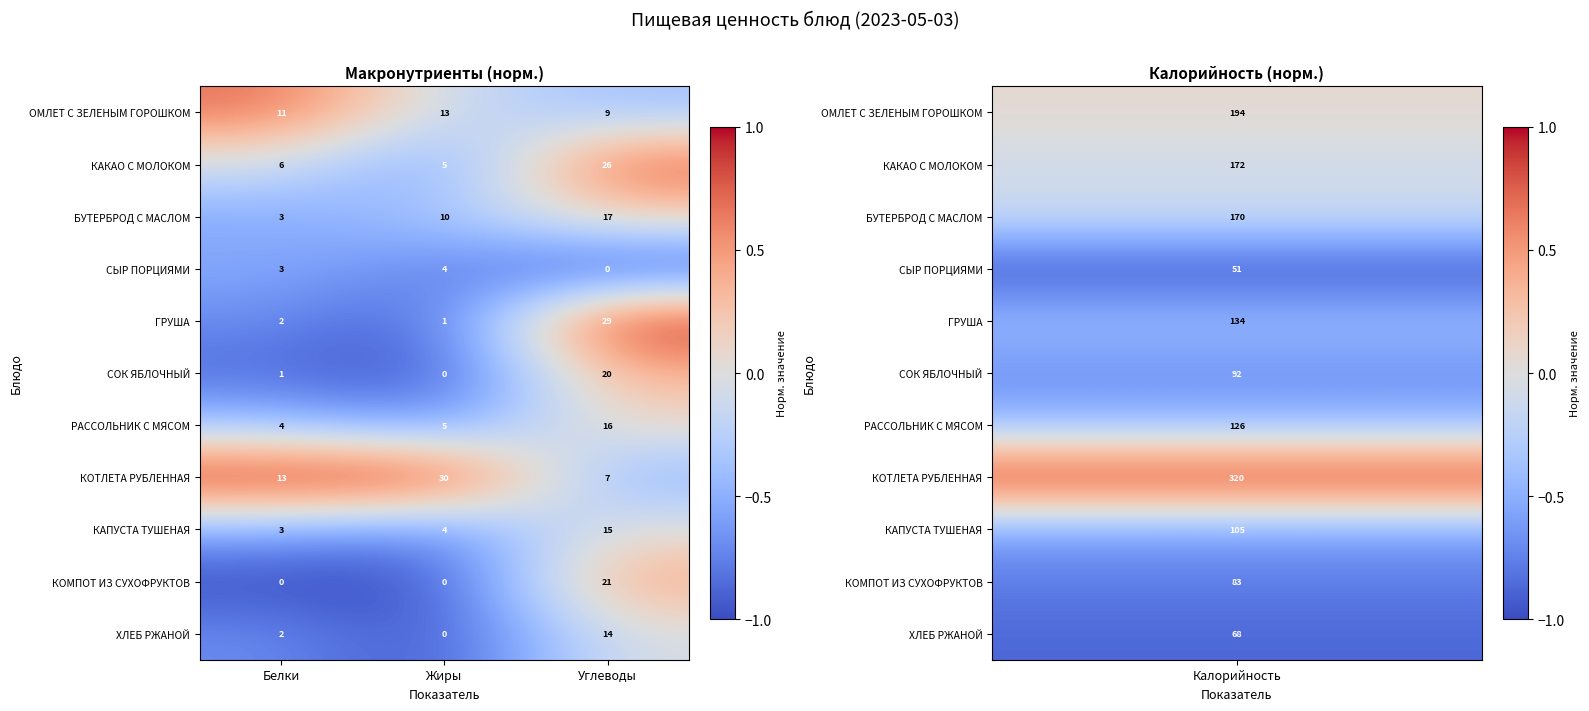

At Углеводы, list the series in order from smallest to largest.

СЫР ПОРЦИЯМИ, КОТЛЕТА РУБЛЕННАЯ, ОМЛЕТ С ЗЕЛЕНЫМ ГОРОШКОМ, ХЛЕБ РЖАНОЙ, КАПУСТА ТУШЕНАЯ, РАССОЛЬНИК С МЯСОМ, БУТЕРБРОД С МАСЛОМ, СОК ЯБЛОЧНЫЙ, КОМПОТ ИЗ СУХОФРУКТОВ, КАКАО С МОЛОКОМ, ГРУША